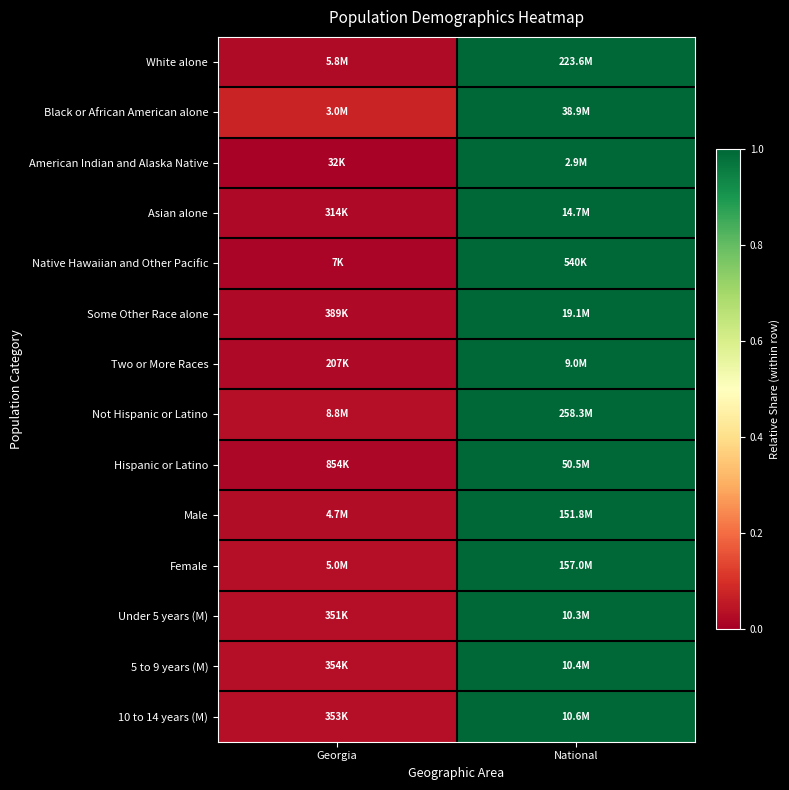

Between National and Georgia, which is larger?

National